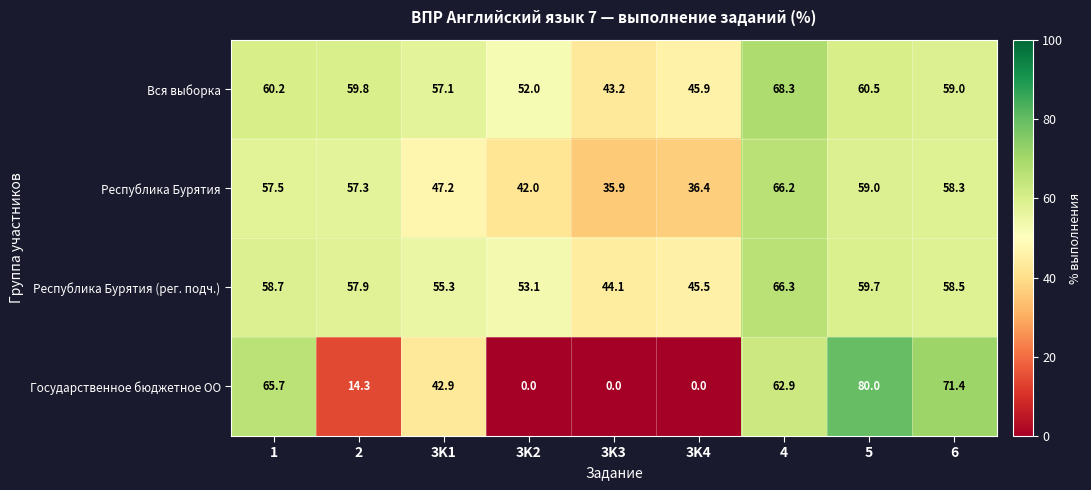

At which category is the sum across all series the highest?

4